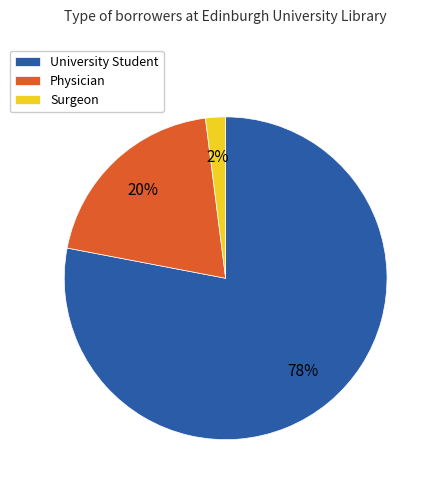

Combined, do University Student and Physician account for over 50%?

Yes